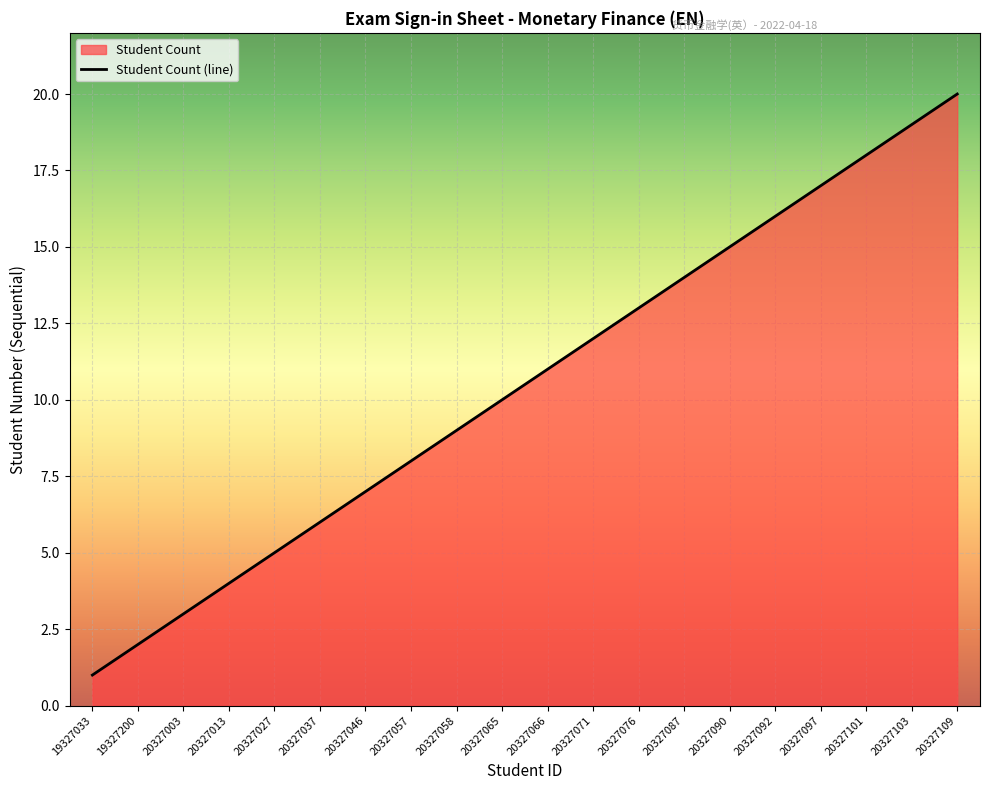

Read the value at 20327003, to the nearest 5.

5